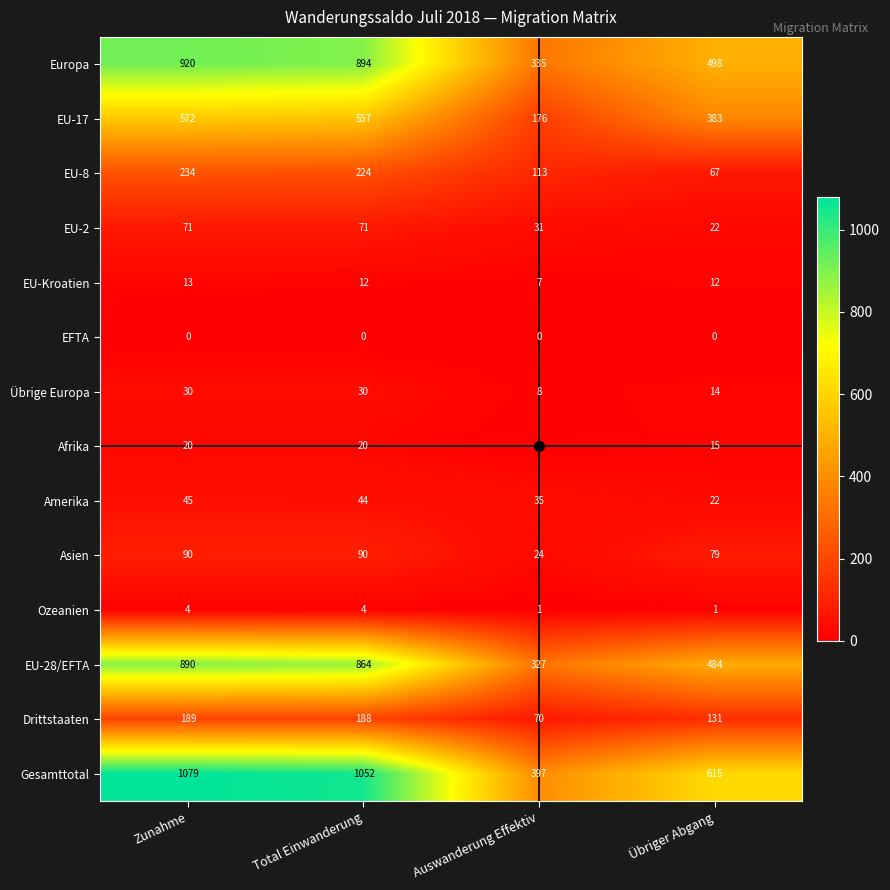

Count the EU-Kroatien values in the range 12 to 13.

3